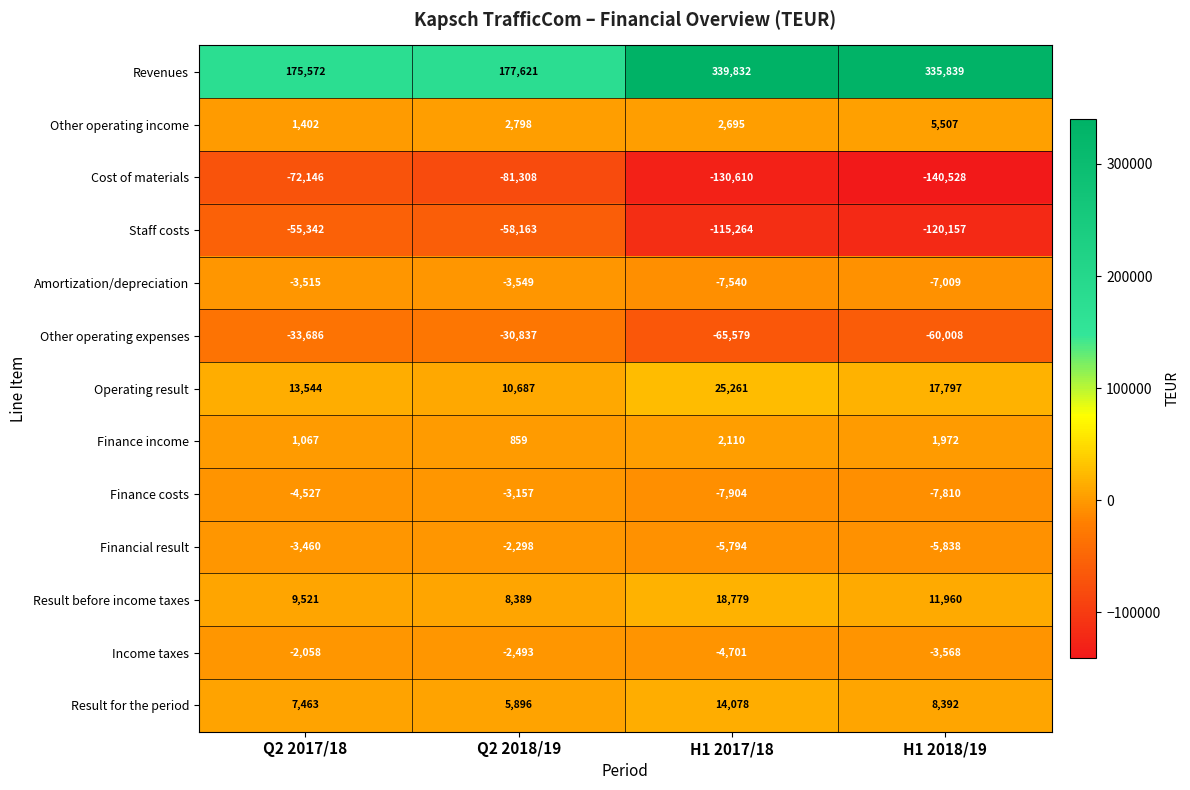

Which series has the largest range (max minus min)?

Revenues